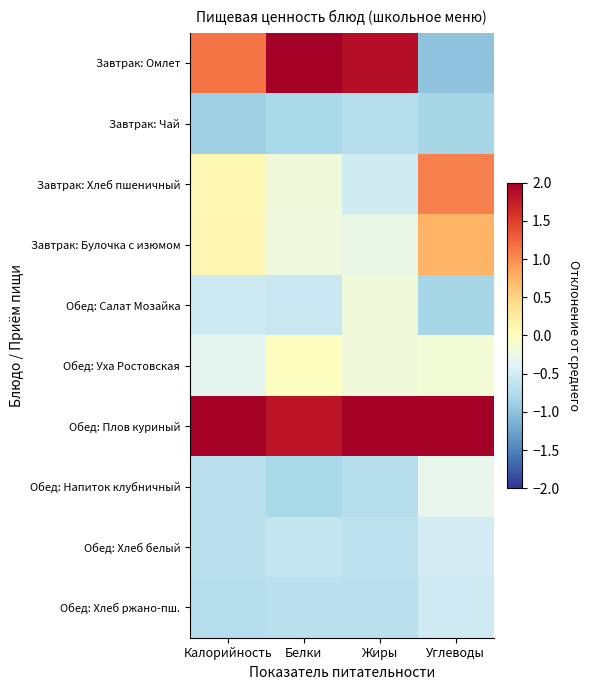

Which series changed the most between Калорийность and Белки?

Завтрак: Омлет